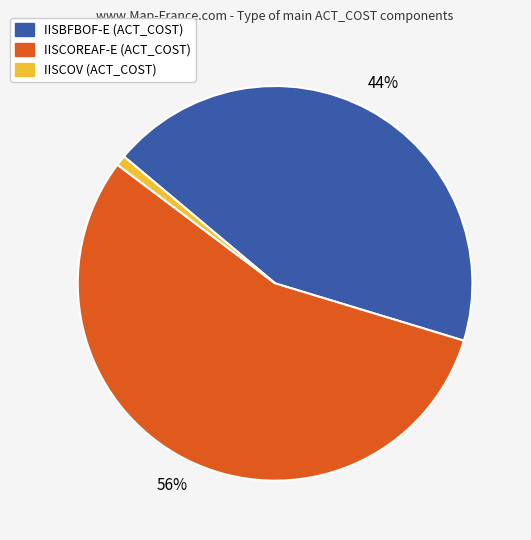

How many slices are in this pie chart?

3